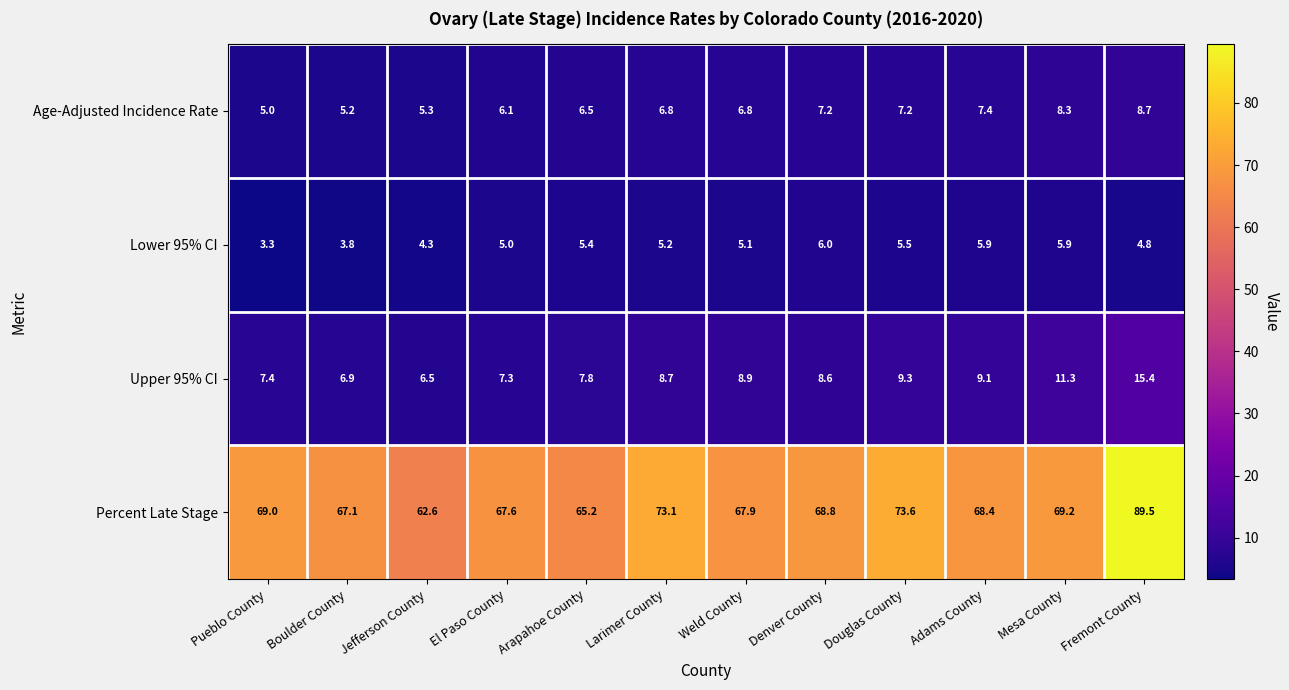

What is the sum of the Lower 95% CI values at Larimer County and Denver County?

11.2